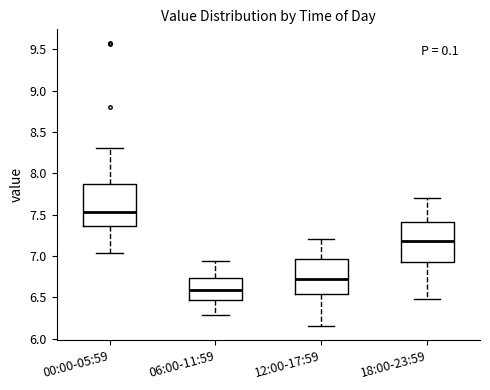

Reading left to right, transcribe this box plot: for each box, give where its median line is, the range the box spans, and where its two whiskers end, as read against the y-axis. The values are not printed on the chart, so give them approximately, as read against the axis.

00:00-05:59: median 7.55, box 7.35 to 7.85, whiskers 7.05 to 8.30
06:00-11:59: median 6.60, box 6.45 to 6.75, whiskers 6.30 to 6.95
12:00-17:59: median 6.75, box 6.55 to 6.95, whiskers 6.15 to 7.20
18:00-23:59: median 7.20, box 6.95 to 7.40, whiskers 6.50 to 7.70